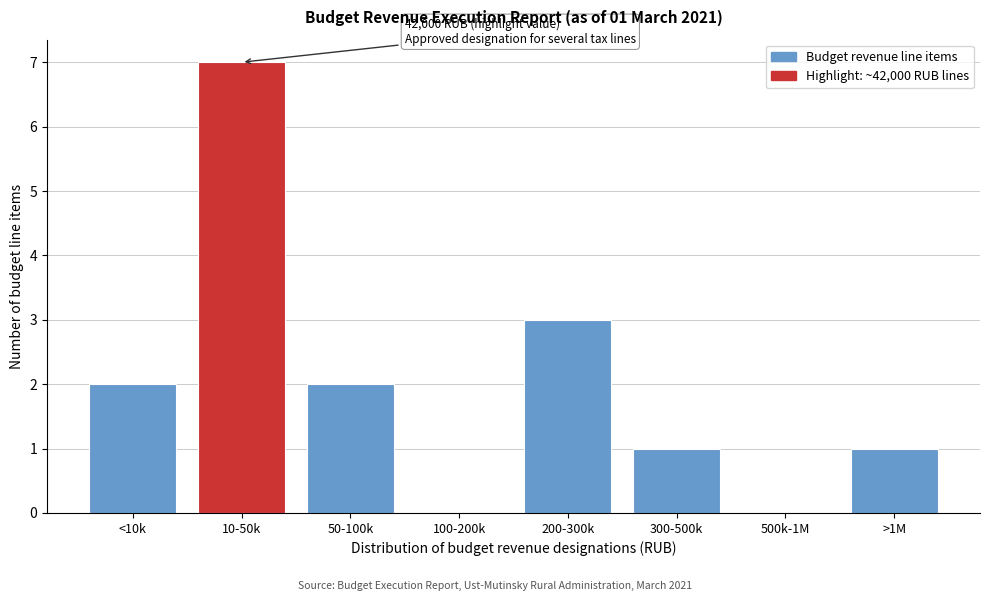

Reading right to left, list all the values displayed in this chart.

>1M=1	500k-1M=0	300-500k=1	200-300k=3	100-200k=0	50-100k=2	10-50k=7	<10k=2